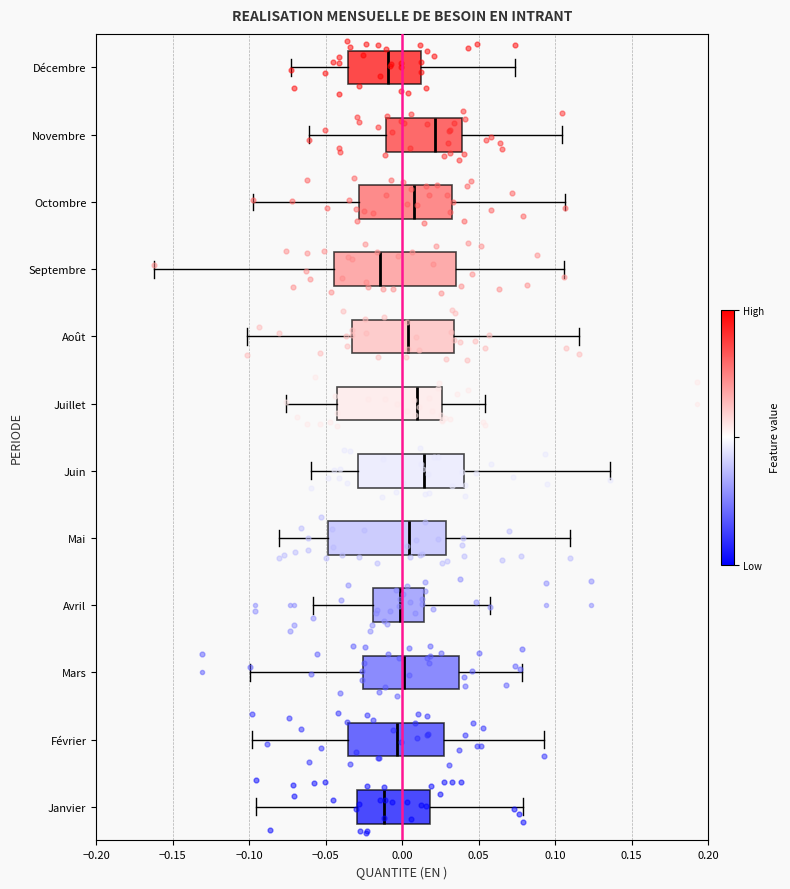

Reading bottom to top, transcribe this box plot: for each box, give where its median line is, the range the box spans, and where its two whiskers end, as read against the x-axis. The values are not printed on the chart, so give them approximately, as read against the axis.

Janvier: median -0.010, box -0.030 to 0.020, whiskers -0.095 to 0.080
Février: median -0.005, box -0.035 to 0.025, whiskers -0.100 to 0.095
Mars: median 0.000, box -0.025 to 0.035, whiskers -0.100 to 0.080
Avril: median 0.000, box -0.020 to 0.015, whiskers -0.060 to 0.055
Mai: median 0.005, box -0.050 to 0.030, whiskers -0.080 to 0.110
Juin: median 0.015, box -0.030 to 0.040, whiskers -0.060 to 0.135
Juillet: median 0.010, box -0.045 to 0.025, whiskers -0.075 to 0.055
Août: median 0.005, box -0.035 to 0.035, whiskers -0.100 to 0.115
Septembre: median -0.015, box -0.045 to 0.035, whiskers -0.160 to 0.105
Octombre: median 0.010, box -0.030 to 0.035, whiskers -0.100 to 0.105
Novembre: median 0.020, box -0.010 to 0.040, whiskers -0.060 to 0.105
Décembre: median -0.010, box -0.035 to 0.010, whiskers -0.070 to 0.075